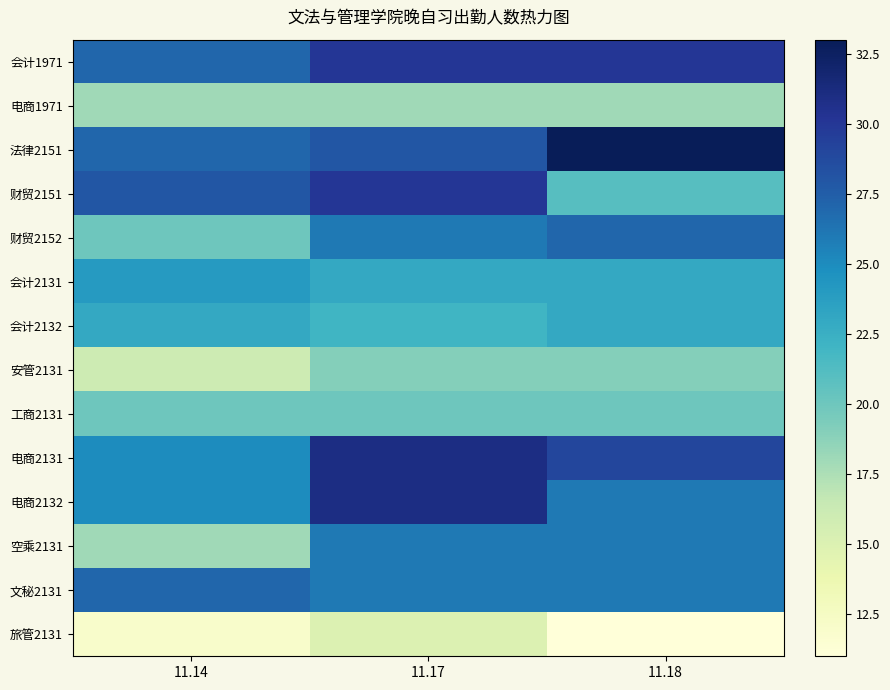

Rank the series by their maximum value, from highest to lowest.

法律2151, 电商2131, 电商2132, 会计1971, 财贸2151, 财贸2152, 文秘2131, 空乘2131, 会计2131, 会计2132, 工商2131, 安管2131, 电商1971, 旅管2131